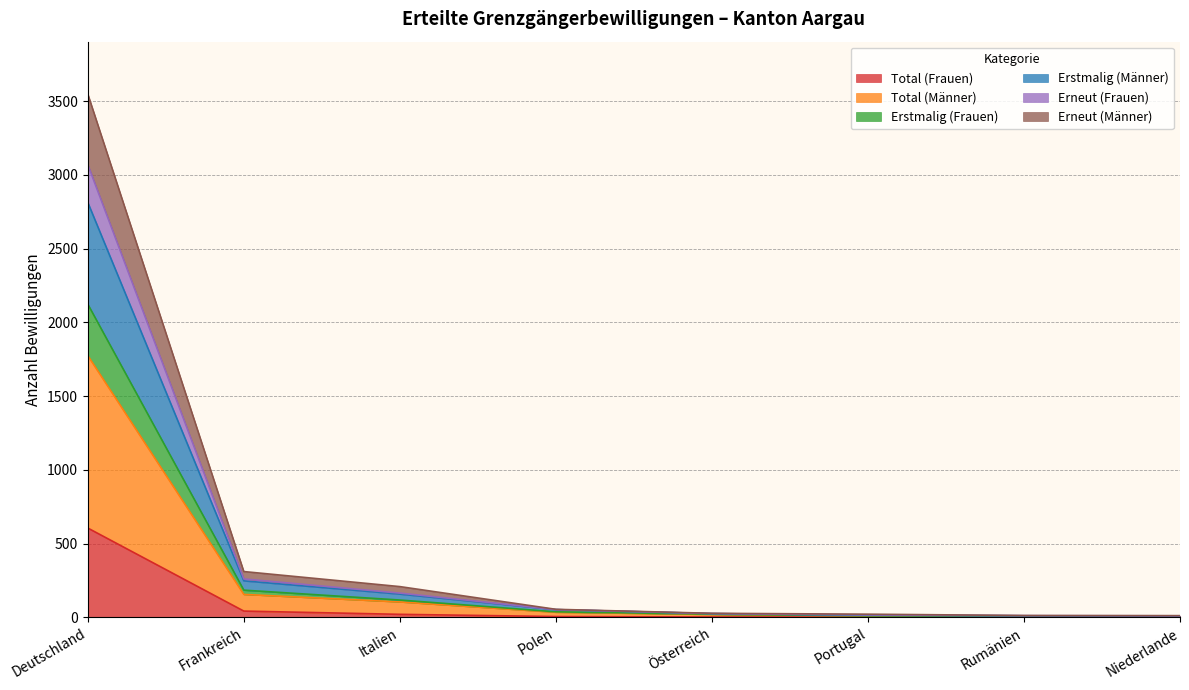

What is the maximum value for Total (Frauen)?

605